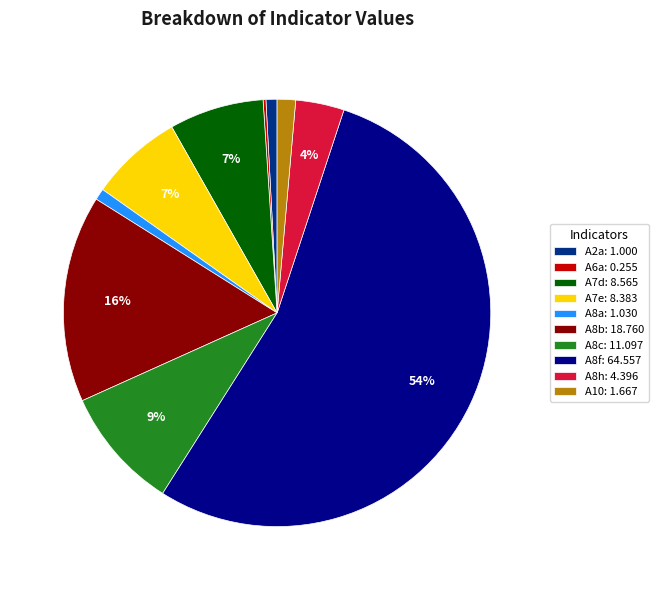

Between A7d and A8c, which is larger?

A8c